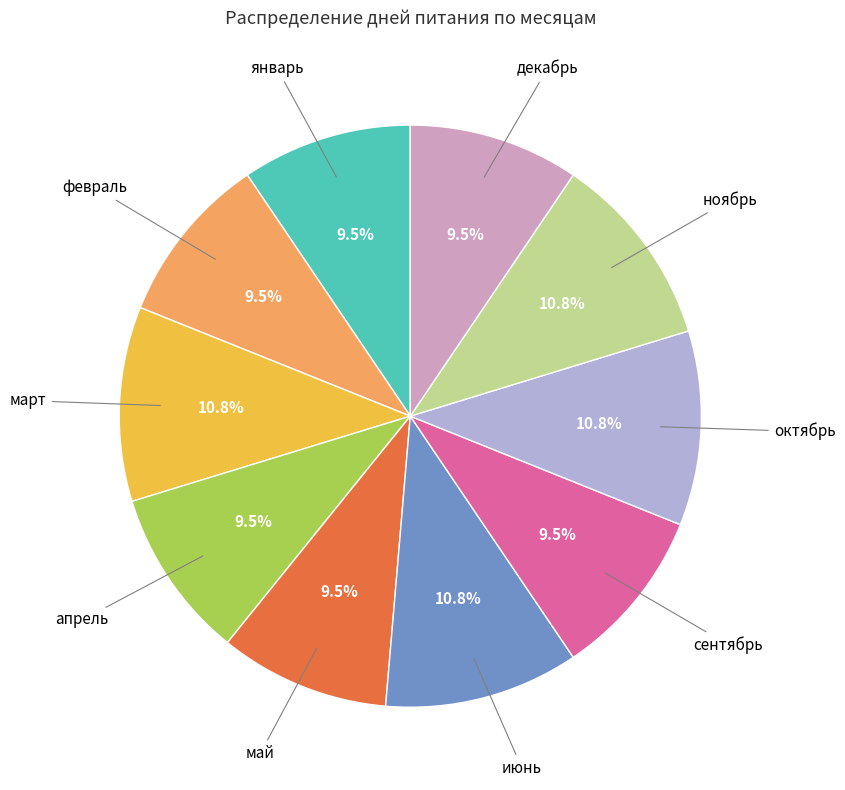

Does any single category account for the majority?

No